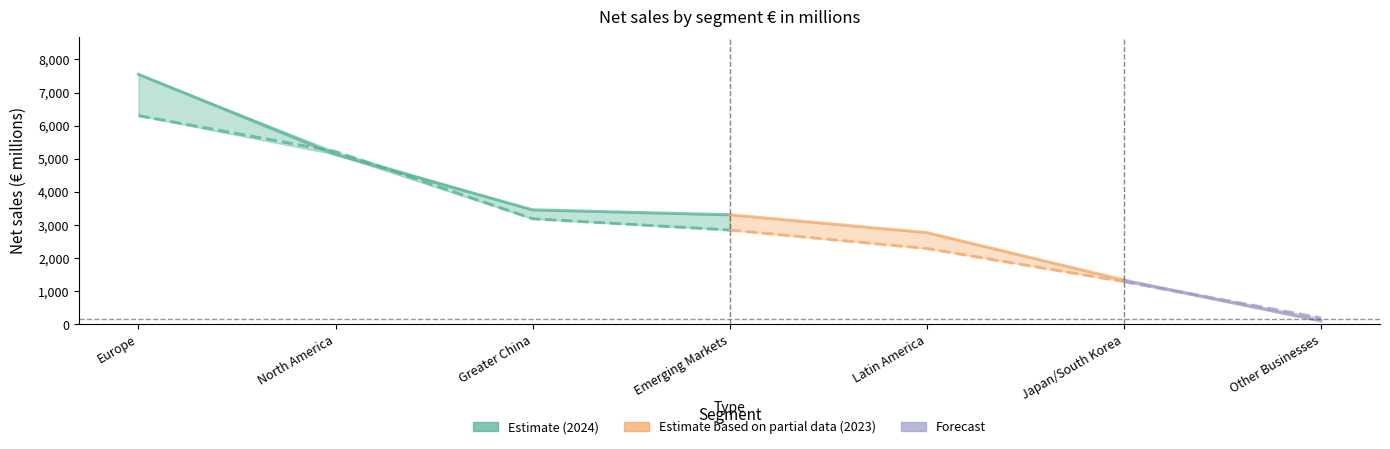

What position from the right is Other Businesses?

1